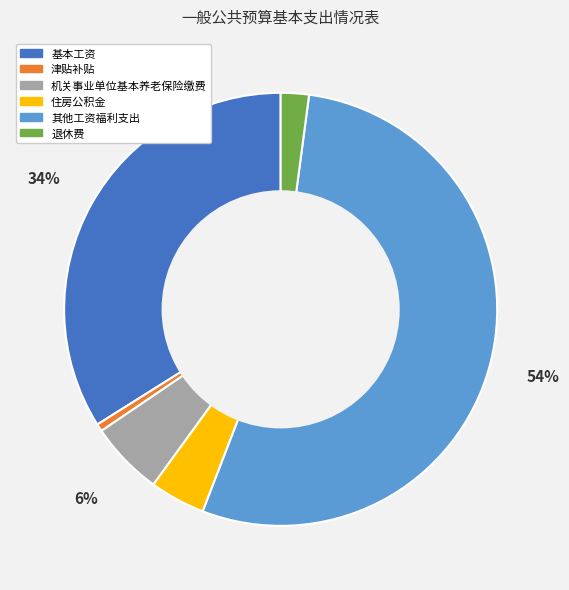

Which slice is the largest?

其他工资福利支出